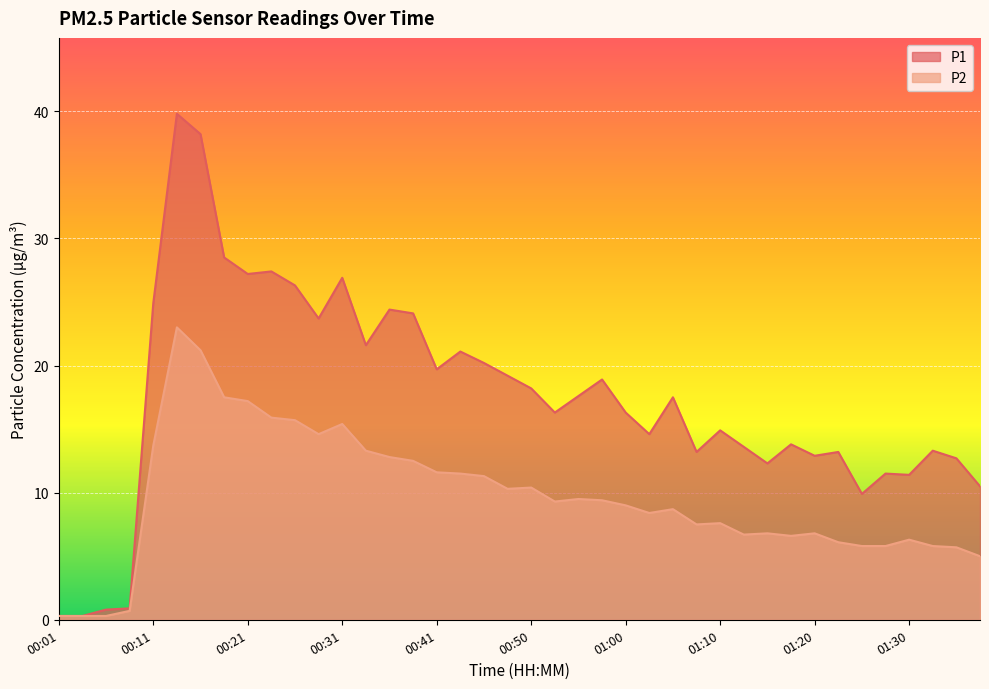

Reading left to right, transcribe all the data shown in this chart.

P1: 00:01=0.3	00:04=0.3	00:06=0.8	00:09=0.9	00:11=24.9	00:13=39.8	00:16=38.2	00:18=28.5	00:21=27.2	00:23=27.4	00:26=26.3	00:28=23.7	00:31=26.9	00:33=21.6	00:36=24.4	00:38=24.1	00:41=19.7	00:43=21.1	00:46=20.2	00:48=19.2	00:50=18.2	00:53=16.3	00:55=17.6	00:58=18.9	01:00=16.3	01:03=14.6	01:06=17.5	01:08=13.2	01:10=14.9	01:13=13.6	01:16=12.3	01:18=13.8	01:20=12.9	01:23=13.2	01:25=9.9	01:28=11.5	01:30=11.4	01:33=13.3	01:35=12.7	01:38=10.5
P2: 00:01=0.3	00:04=0.3	00:06=0.3	00:09=0.7	00:11=13.7	00:13=23.0	00:16=21.2	00:18=17.5	00:21=17.2	00:23=15.9	00:26=15.7	00:28=14.6	00:31=15.4	00:33=13.3	00:36=12.8	00:38=12.5	00:41=11.6	00:43=11.5	00:46=11.3	00:48=10.3	00:50=10.4	00:53=9.3	00:55=9.5	00:58=9.4	01:00=9.0	01:03=8.4	01:06=8.7	01:08=7.5	01:10=7.6	01:13=6.7	01:16=6.8	01:18=6.6	01:20=6.8	01:23=6.1	01:25=5.8	01:28=5.8	01:30=6.3	01:33=5.8	01:35=5.7	01:38=5.0